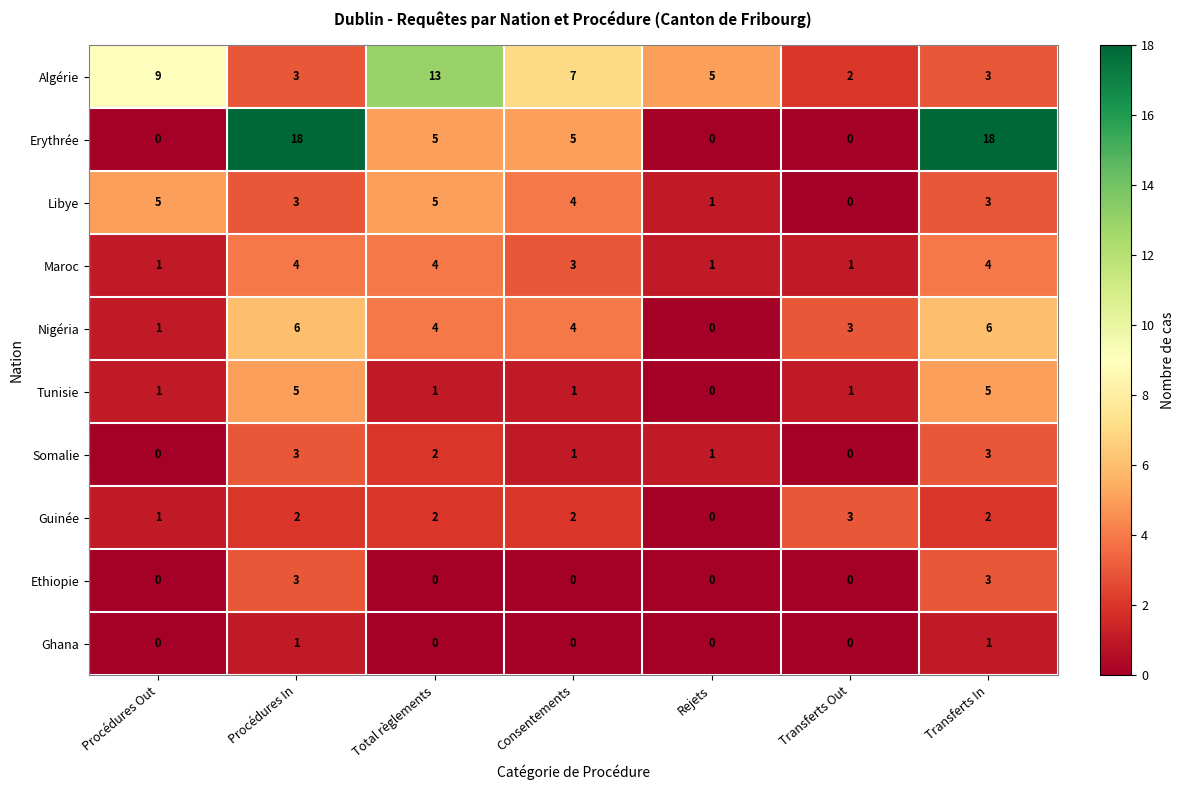

What is the difference between the second highest and second lowest values in the Libye series?

4